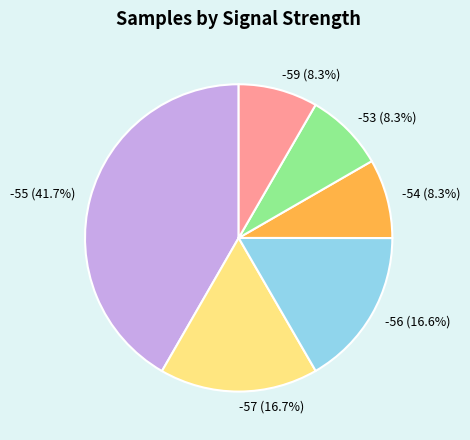

Which category has the biggest portion of the pie?

-55